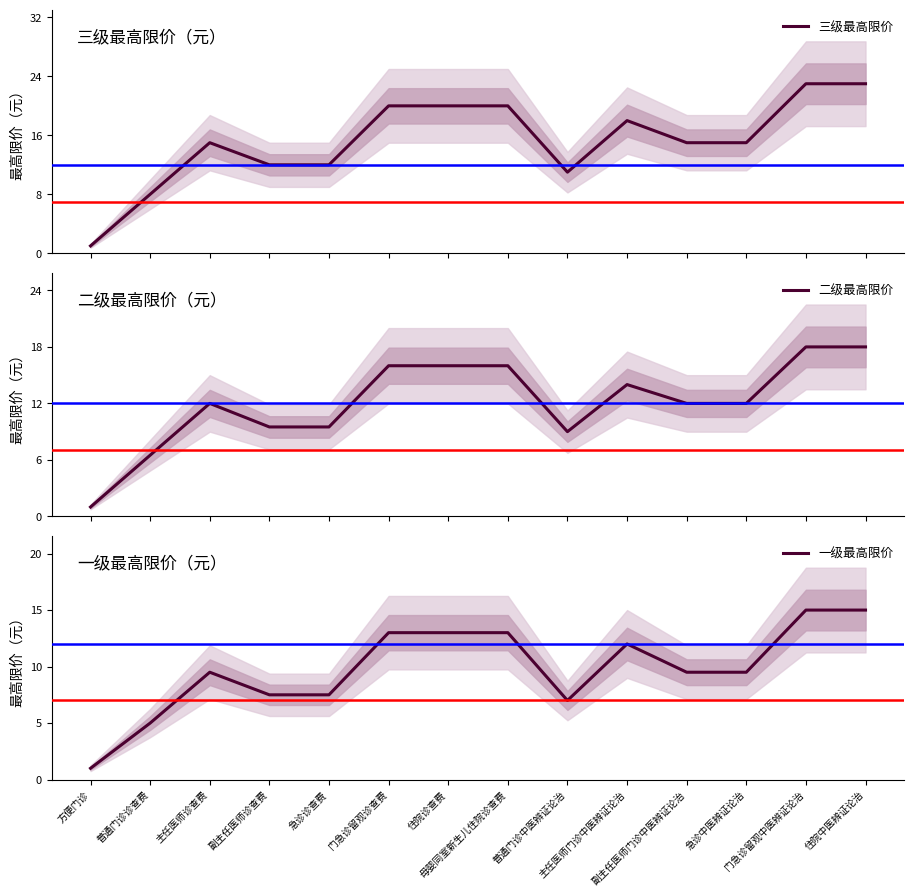

Rank the series at 普通门诊中医辨证论治 from highest to lowest value.

三级最高限价, 二级最高限价, 一级最高限价